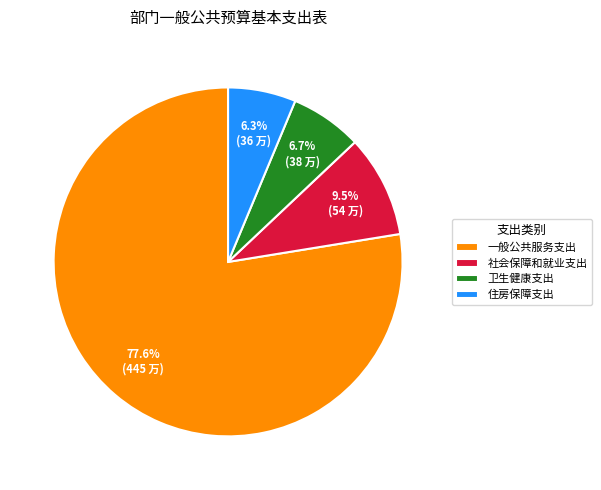

Which slice is the largest?

一般公共服务支出